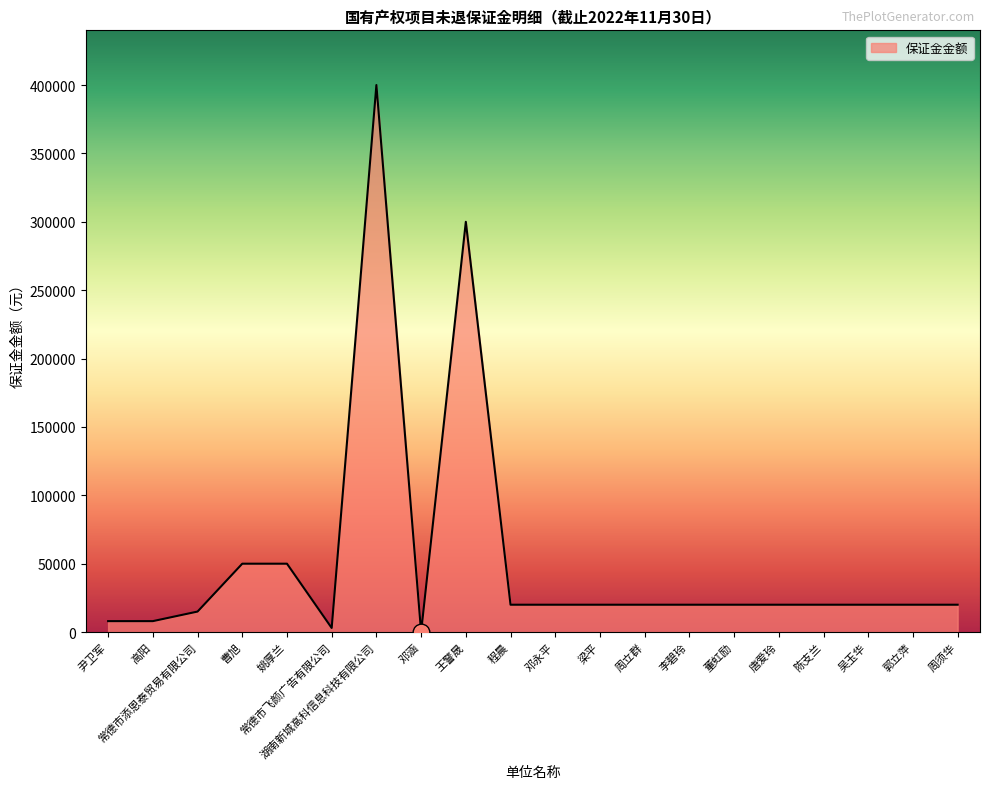

Reading left to right, list all the values displayed in this chart.

8000	8000	15000	50000	50000	3000	400000	10	300000	20000	20000	20000	20000	20000	20000	20000	20000	20000	20000	20000